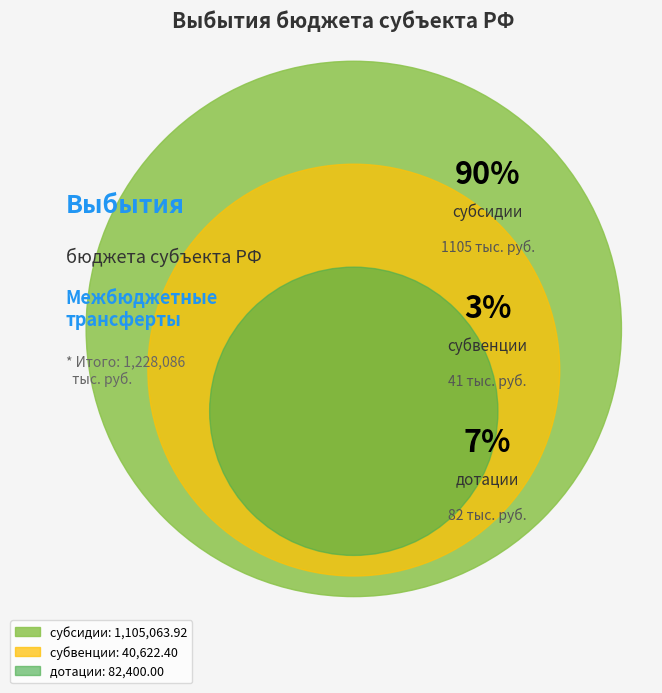

What is the smallest slice in the pie chart?

субвенции